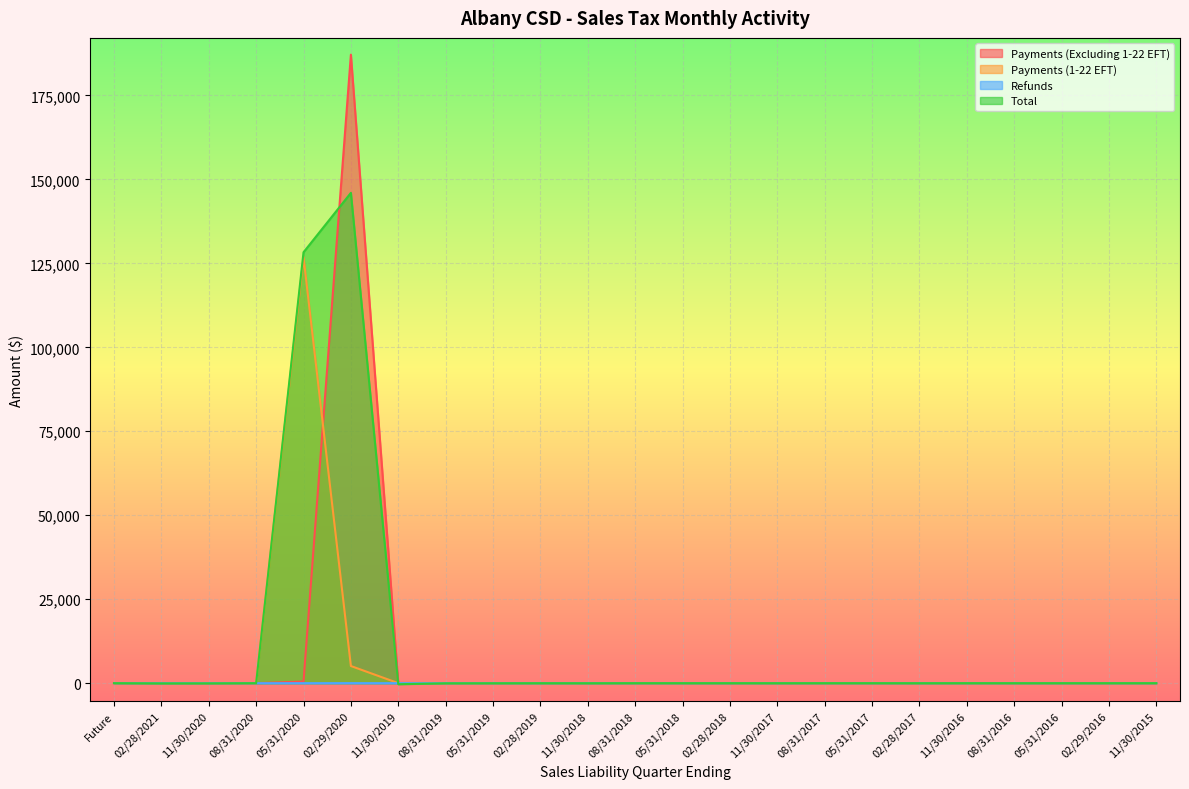

True or false: Refunds and Payments (1-22 EFT) cross at least once.

False